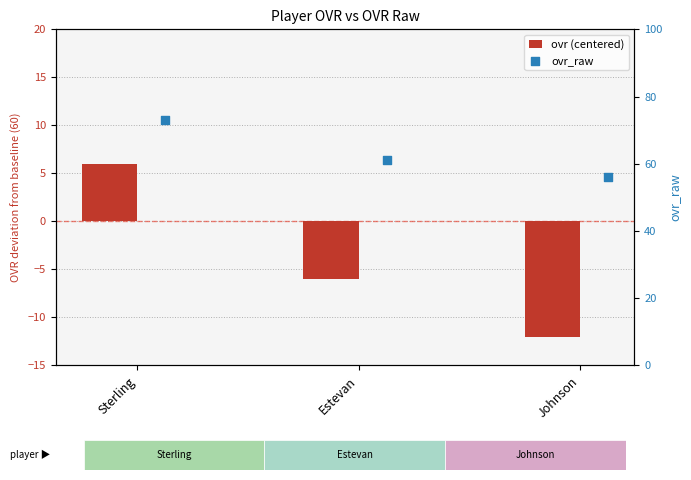

Which series has the largest total across all categories?

ovr_raw